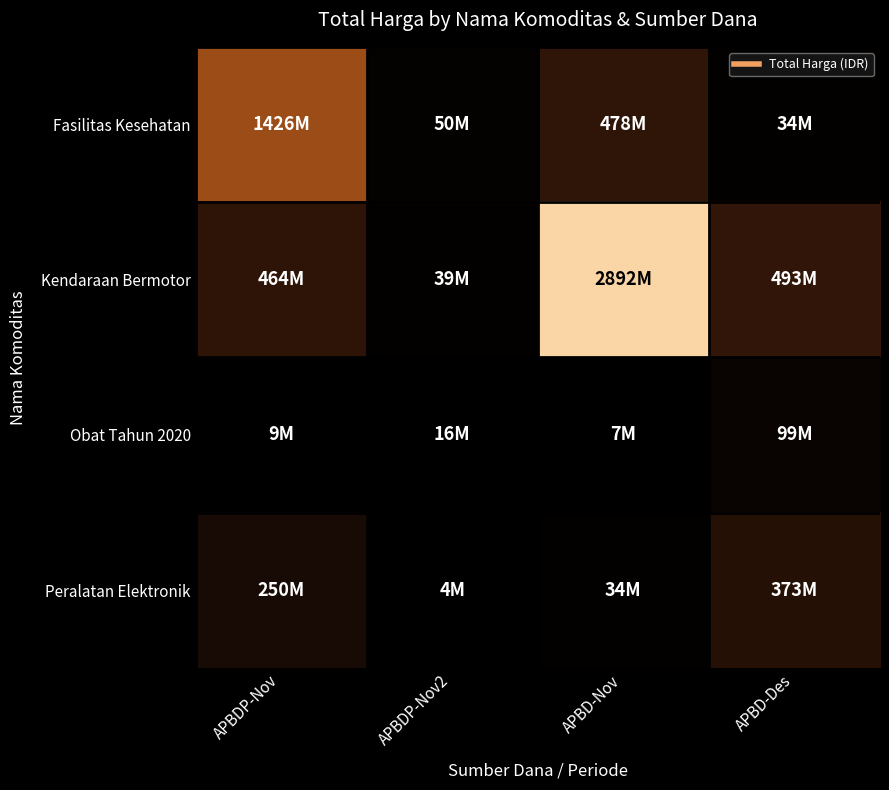

Which series has the largest range (max minus min)?

Kendaraan Bermotor